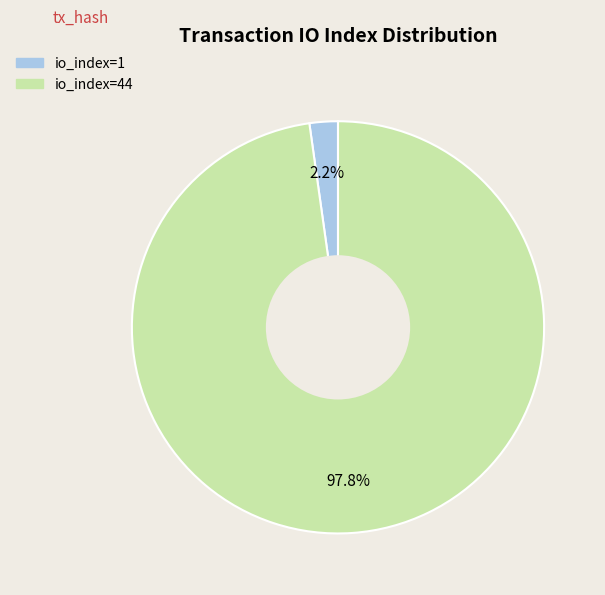

Is there a majority slice in this chart?

Yes